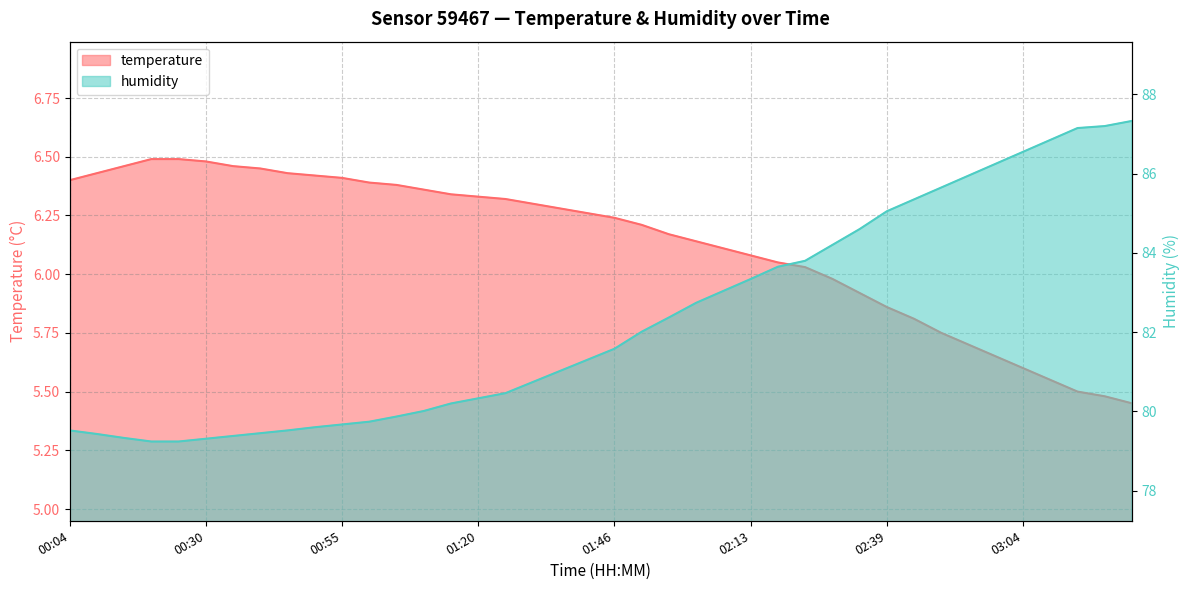

At how many categories does at least one series exceed 26?

40